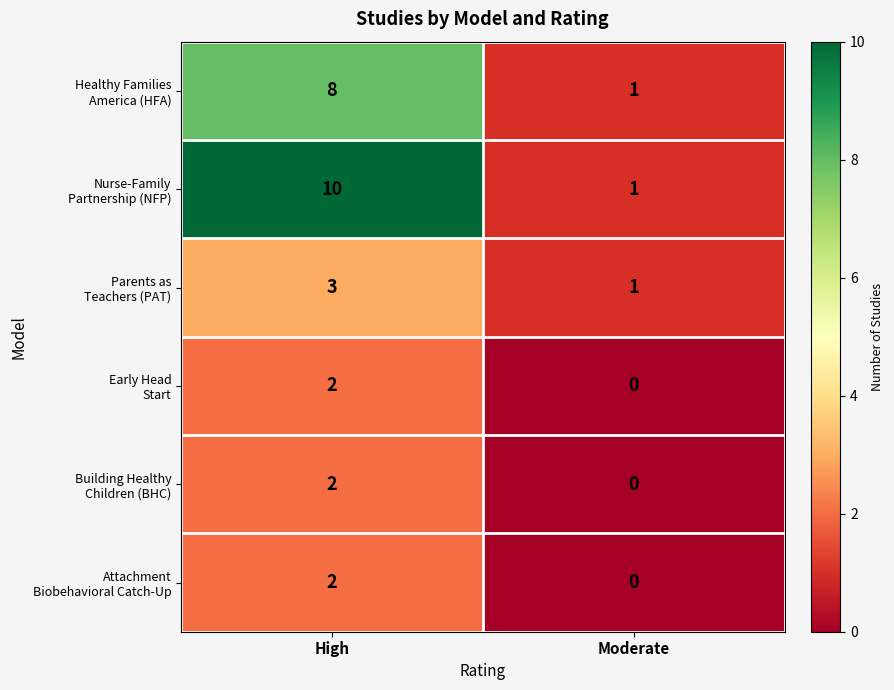

What is the difference between the highest and lowest values at High?

8